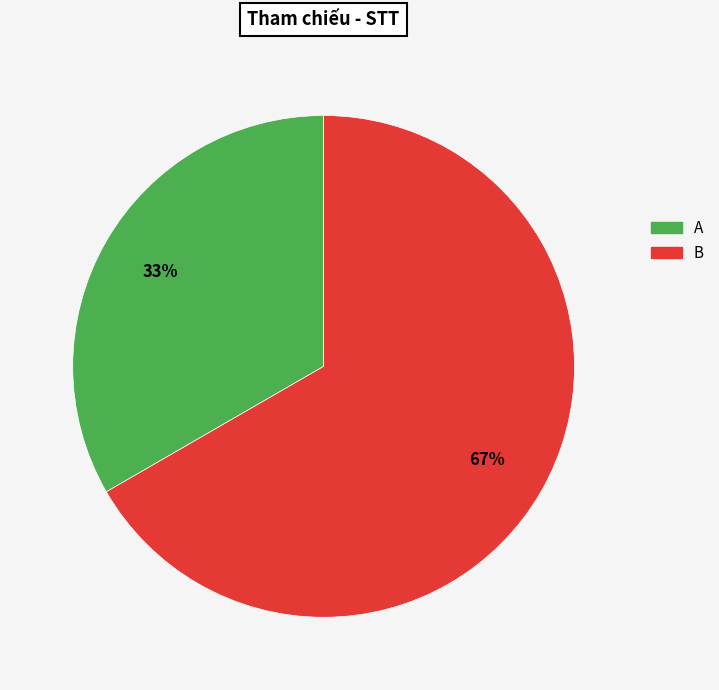

Which slice represents more than half of the pie?

B